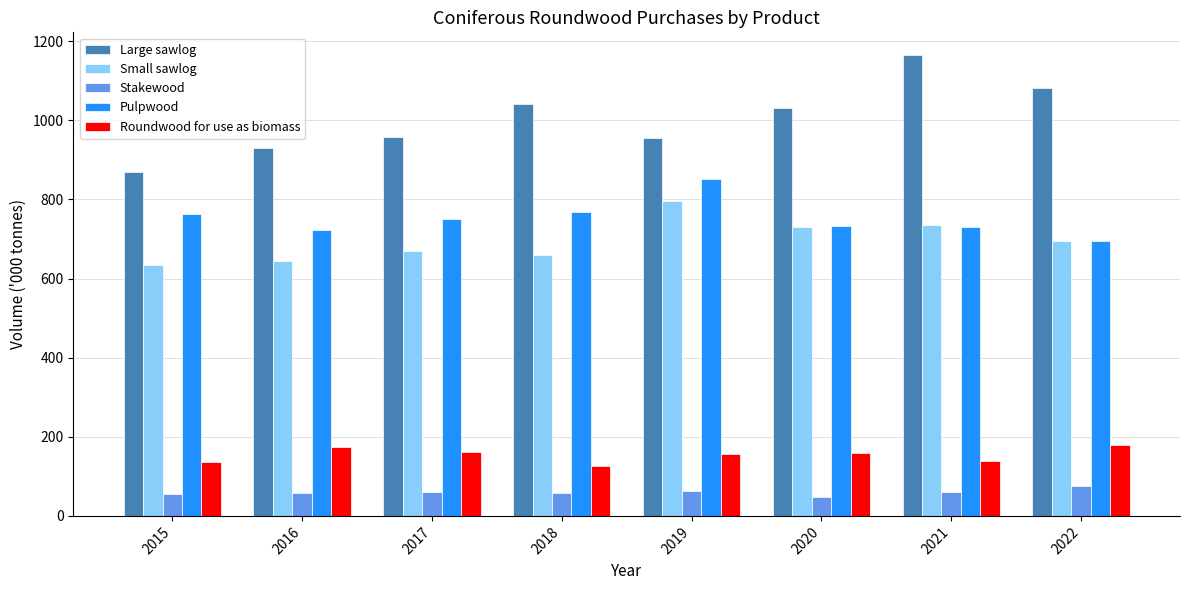

Which series has the widest spread of values?

Large sawlog